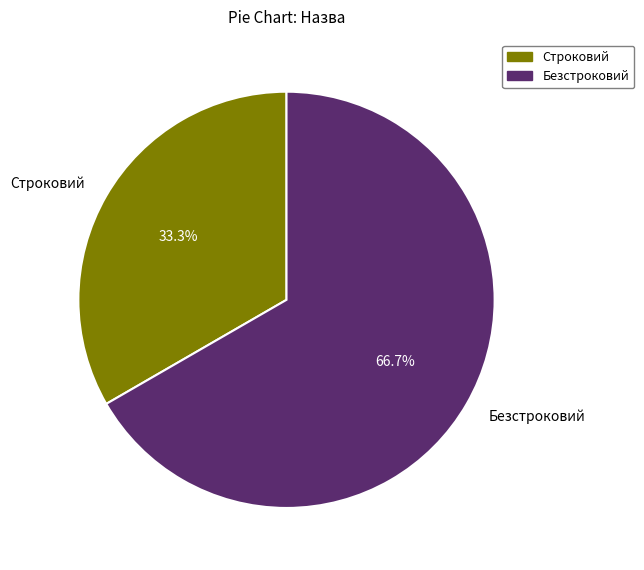

Which has a higher value, Безстроковий or Строковий?

Безстроковий